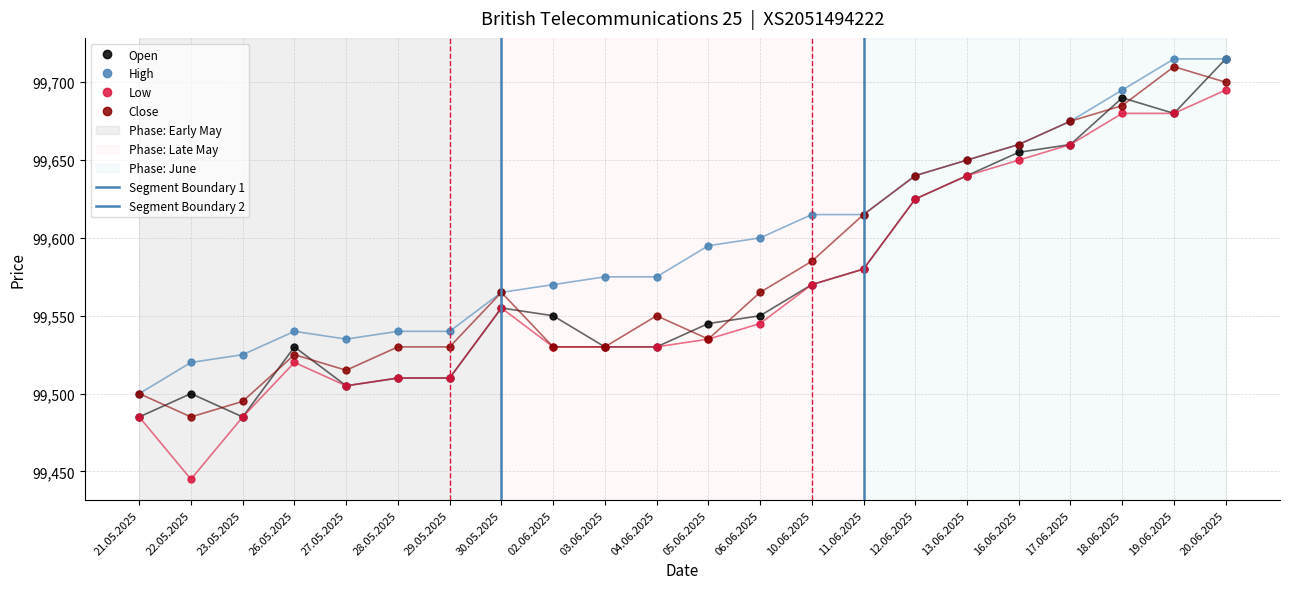

Which series changed the most between 13.06.2025 and 16.06.2025?

Open